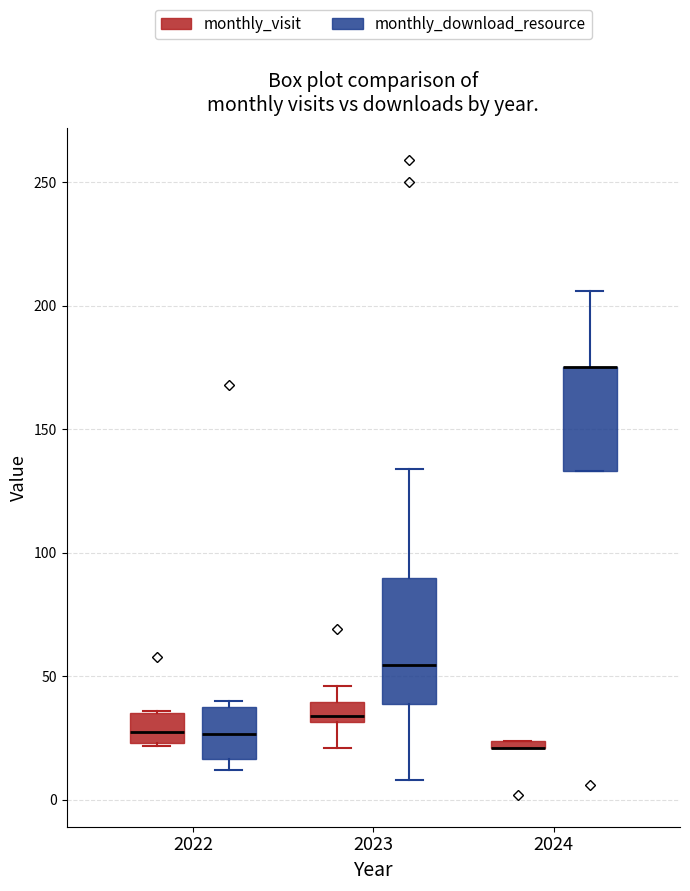

Comparing the boxes themselves (not the whiskers), which one is the tallest?

2023 (monthly_download_resource)